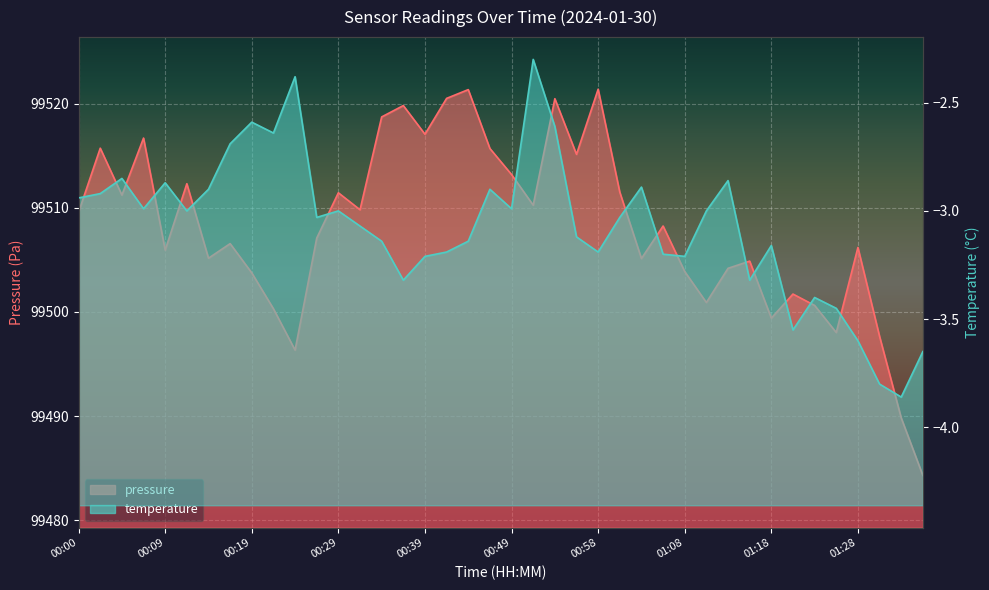

Is it true that pressure equals 44607.0 at 01:35?

False